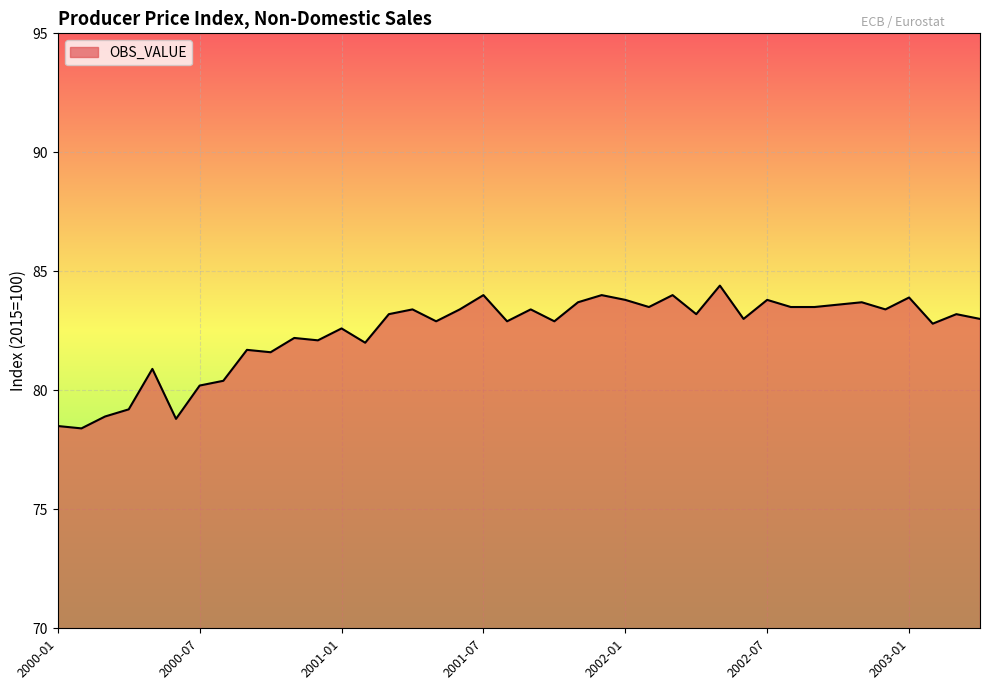

What is the minimum value shown in the chart?

78.4